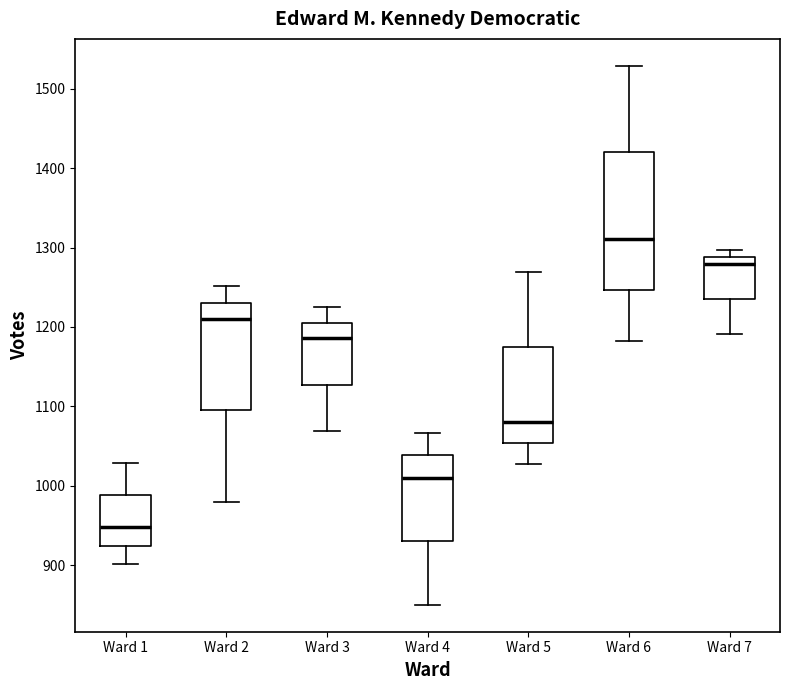

Reading left to right, read every box against the y-axis: the position of its median line, the range the box covers, and the ends of its whiskers. The values are not printed on the chart, so give them approximately, as read against the axis.

Ward 1: median 950, box 920 to 990, whiskers 900 to 1030
Ward 2: median 1210, box 1100 to 1230, whiskers 980 to 1250
Ward 3: median 1190, box 1130 to 1210, whiskers 1070 to 1230
Ward 4: median 1010, box 930 to 1040, whiskers 850 to 1070
Ward 5: median 1080, box 1050 to 1170, whiskers 1030 to 1270
Ward 6: median 1310, box 1250 to 1420, whiskers 1180 to 1530
Ward 7: median 1280, box 1240 to 1290, whiskers 1190 to 1300